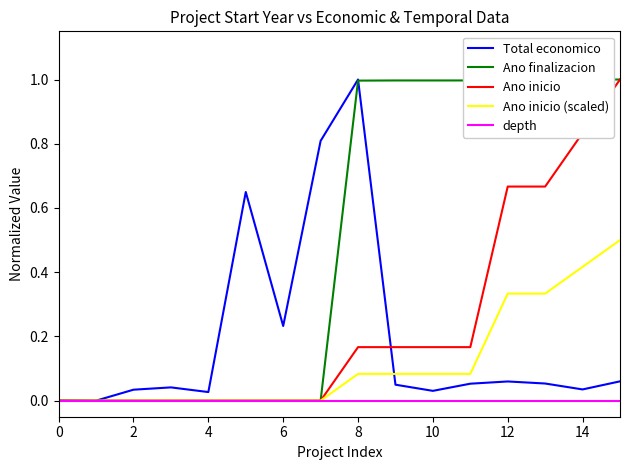

What is the maximum value shown in the chart?

1.0